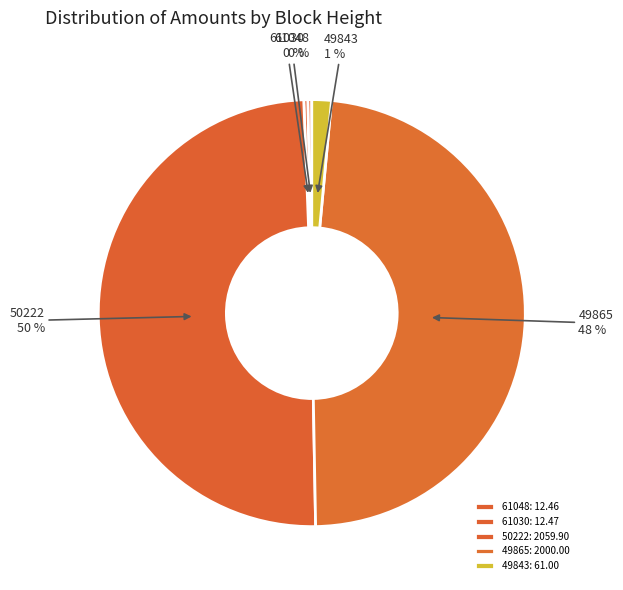

To the nearest percent, what is the average slice percentage?

20%